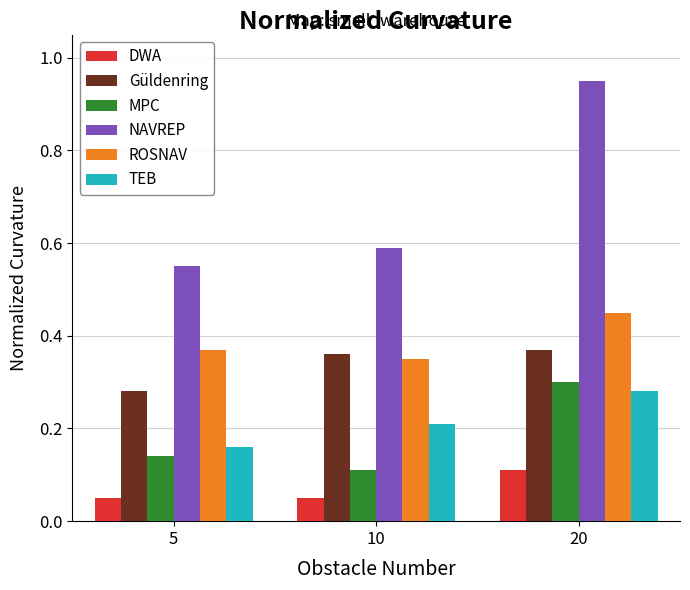

True or false: TEB has a value of 0.2 at 5.

True